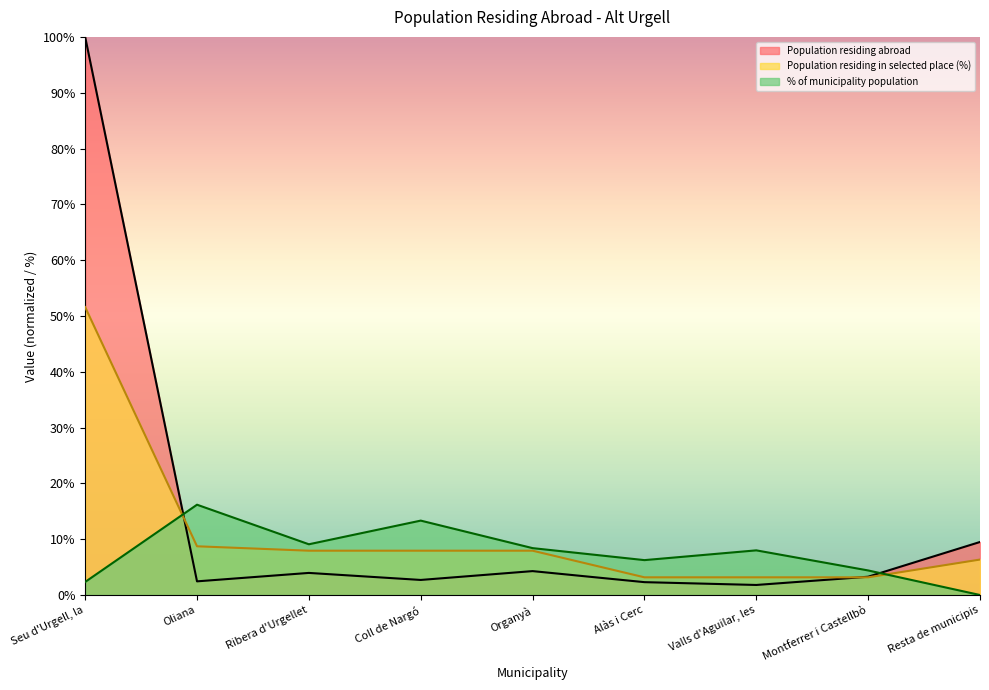

Which series has the largest total across all categories?

Population residing abroad